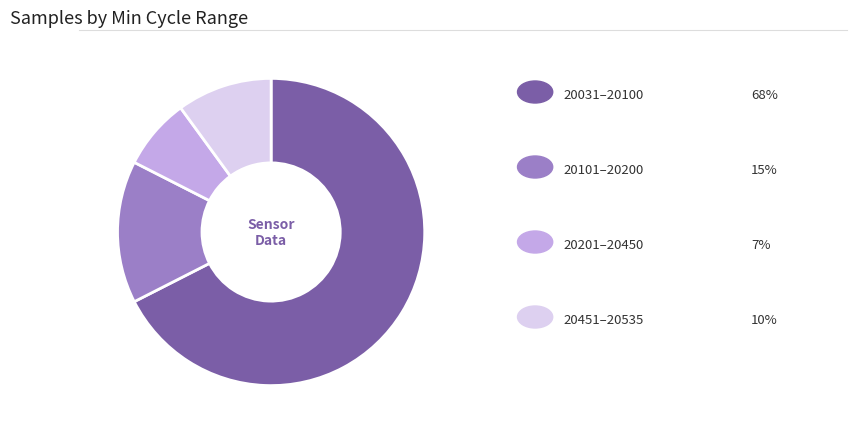

Is there any slice that represents more than half of the pie?

Yes